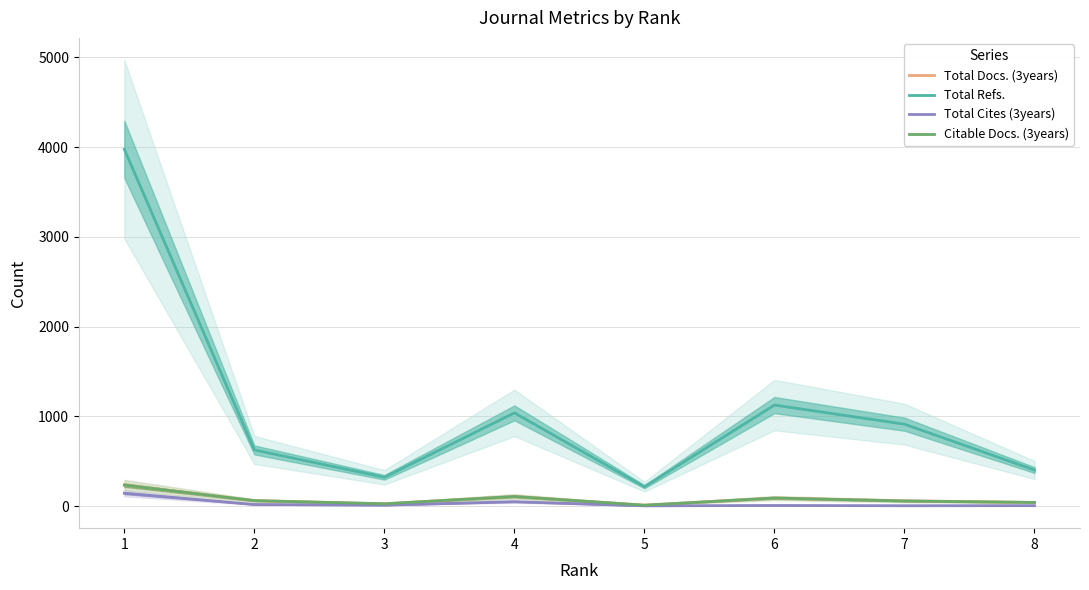

Rank the categories by Citable Docs. (3years) value from lowest to highest.

5, 3, 8, 7, 2, 6, 4, 1